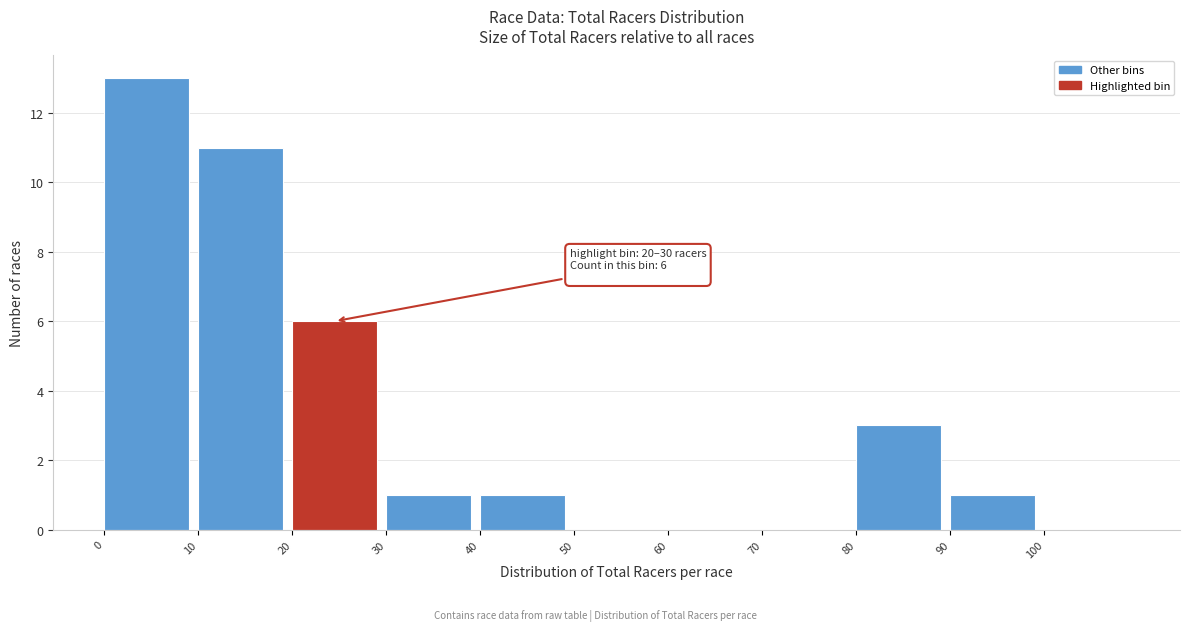

Over which range of the x-axis is the bar tallest?

0 to 10